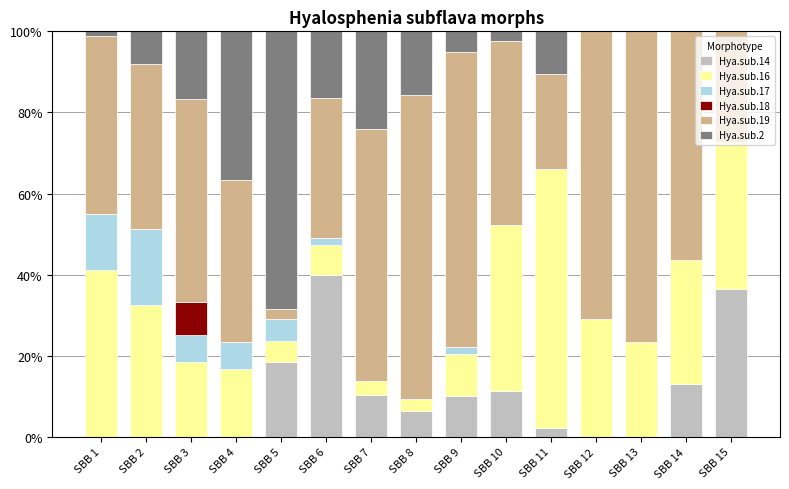

What are all the series names shown in the legend?

Hya.sub.14, Hya.sub.16, Hya.sub.17, Hya.sub.18, Hya.sub.19, Hya.sub.2